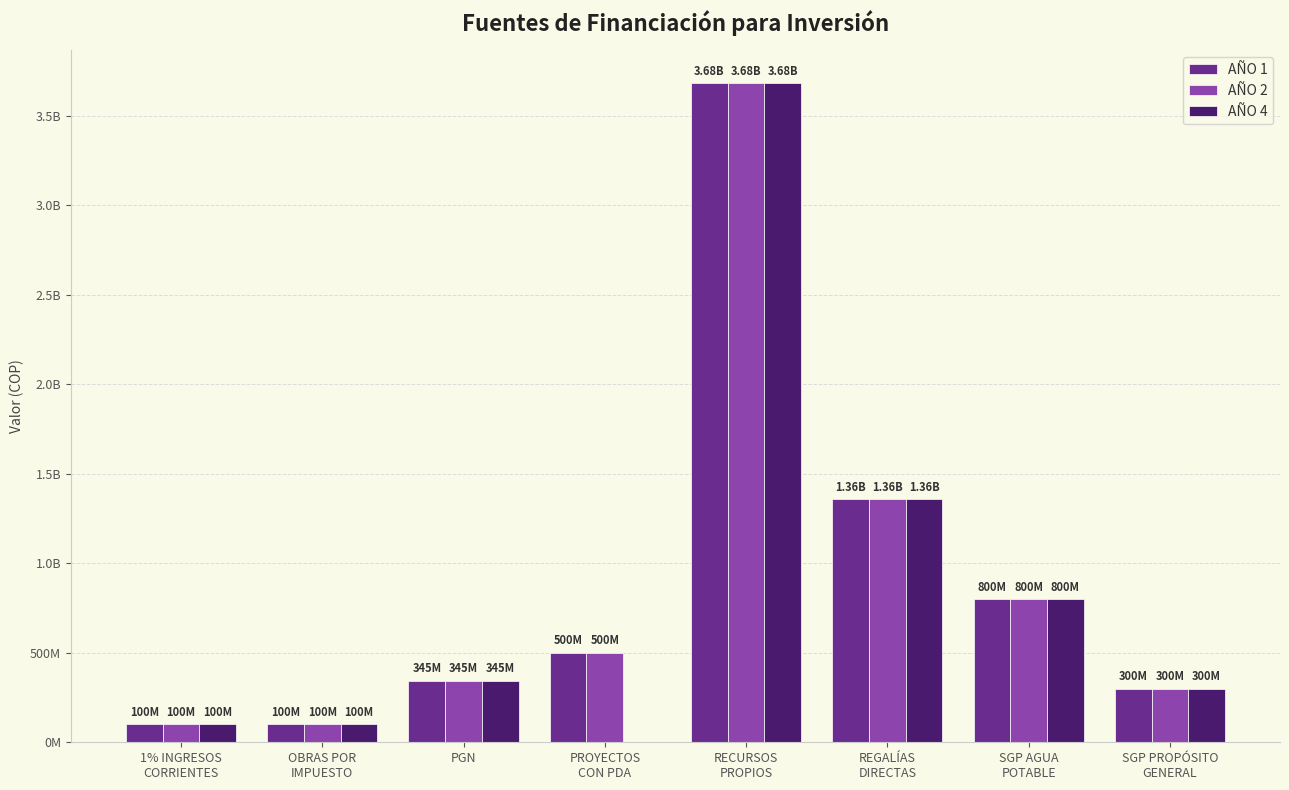

At which category is the sum across all series the highest?

RECURSOS
PROPIOS